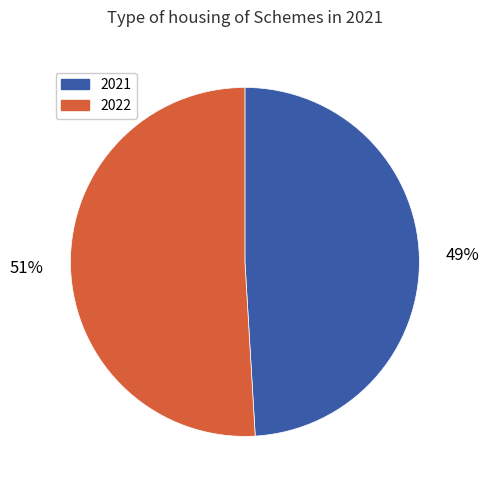

How many segments does this pie chart have?

2